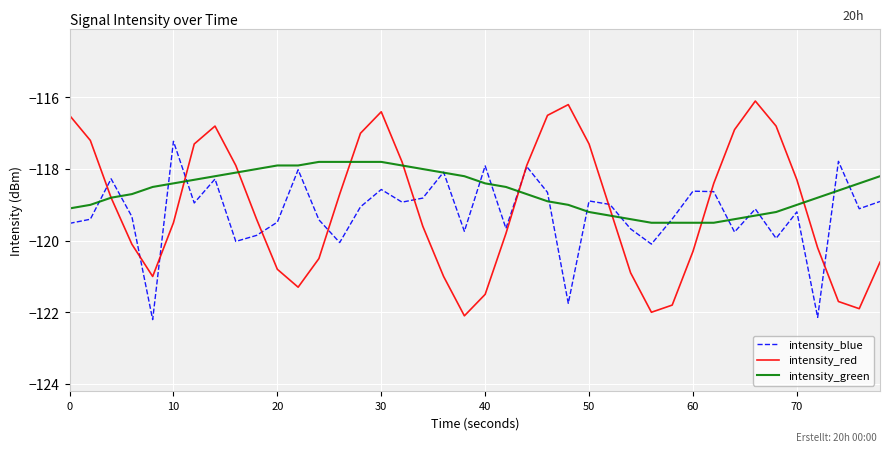

Which series has the largest total across all categories?

intensity_green